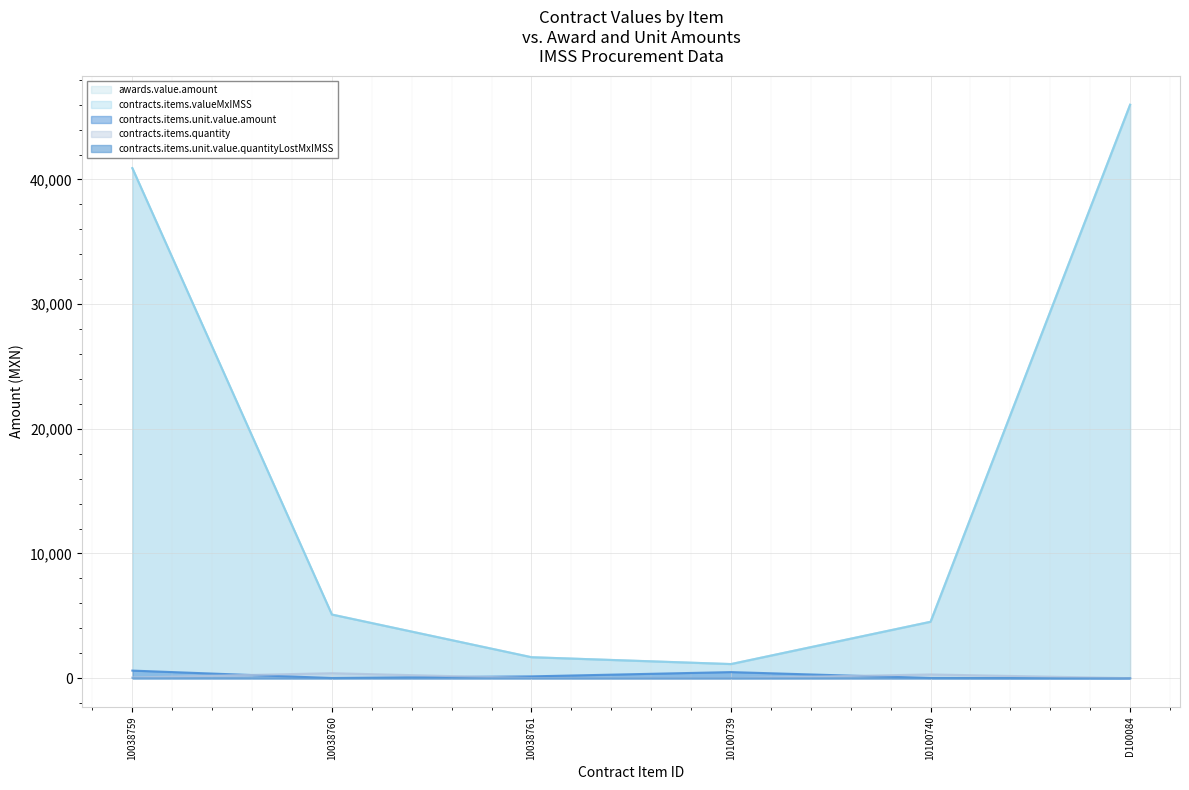

What are all the series names shown in the legend?

awards.value.amount, contracts.items.unit.value.amount, contracts.items.quantity, contracts.items.valueMxIMSS, contracts.items.unit.value.quantityLostMxIMSS